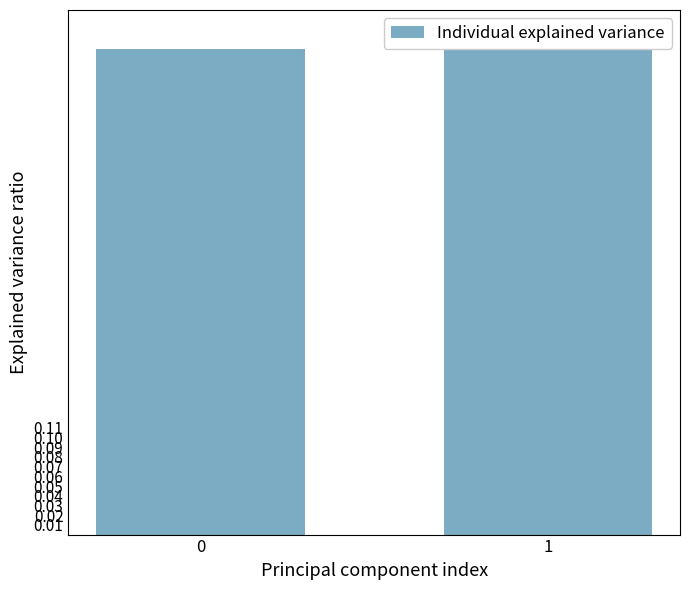

What value does the data have at 0?

0.5